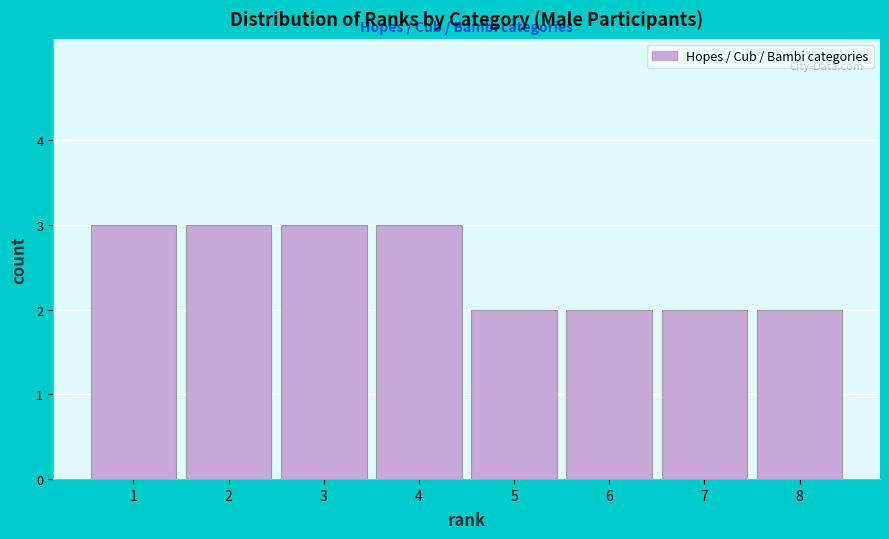

Reading right to left, what are all the values shown in this chart?

2	2	2	2	3	3	3	3